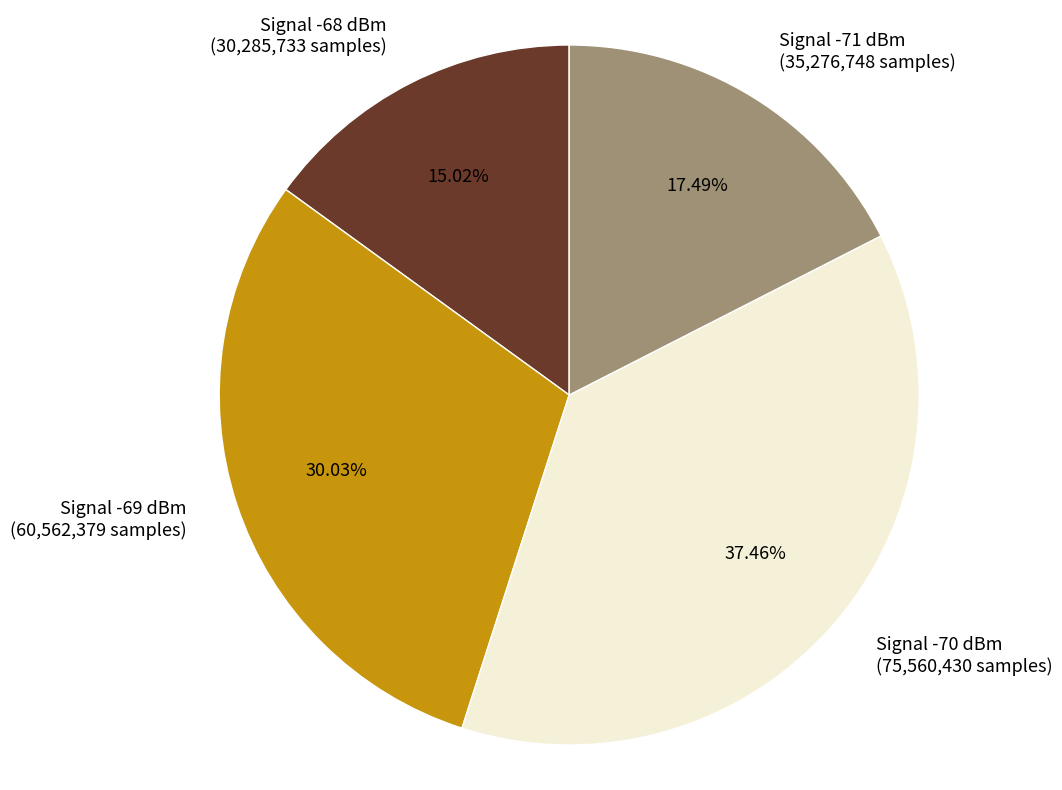

Which slice is the largest?

Signal -70 dBm